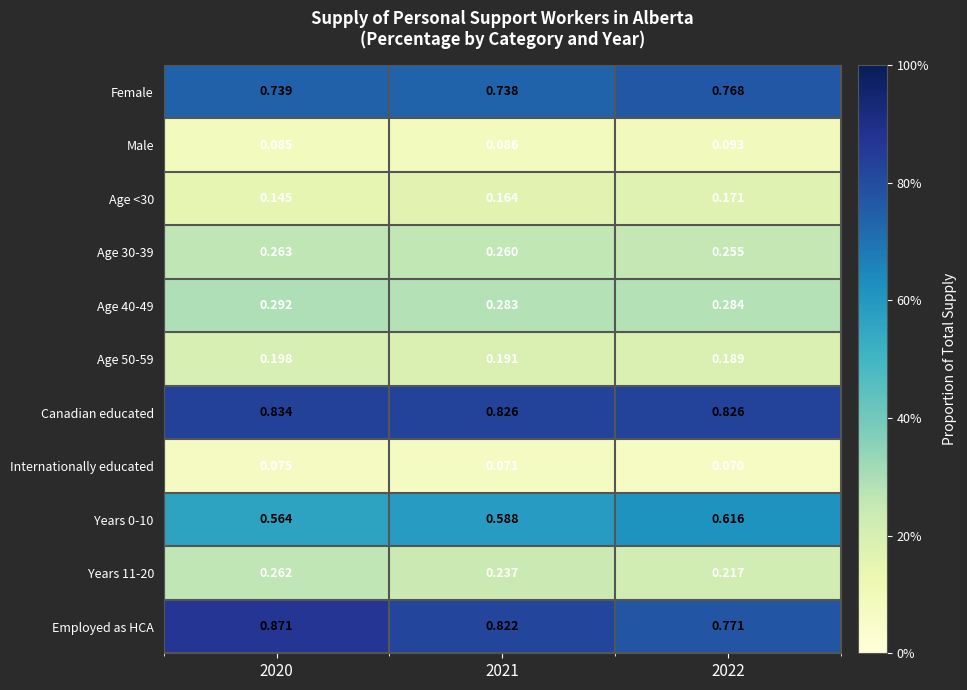

Is the value of Employed as HCA at 2020 greater than the value of Age 50-59 at 2020?

Yes